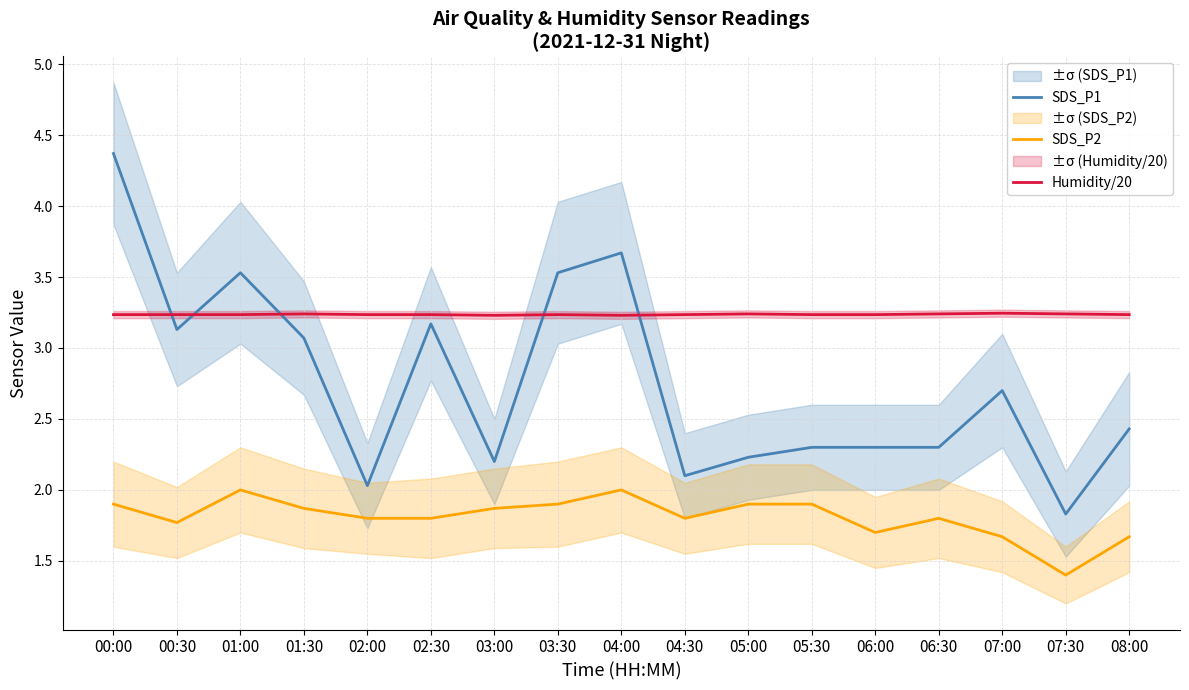

What is the difference between the maximum and minimum values in the SDS_P2 series?

0.6